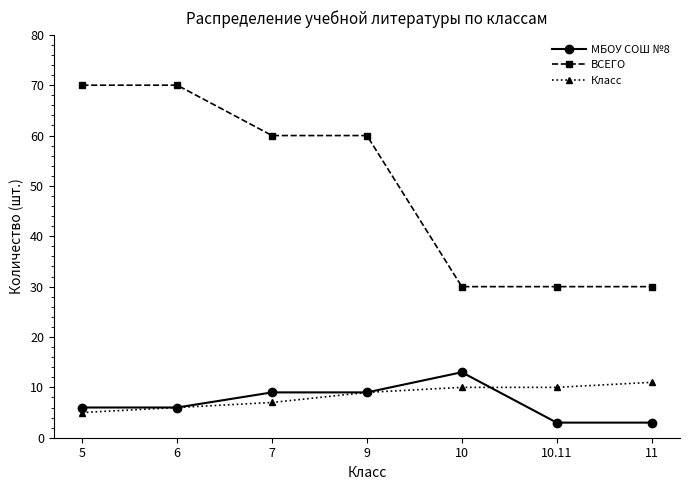

What is the label of the 2nd point from the right?

10.11